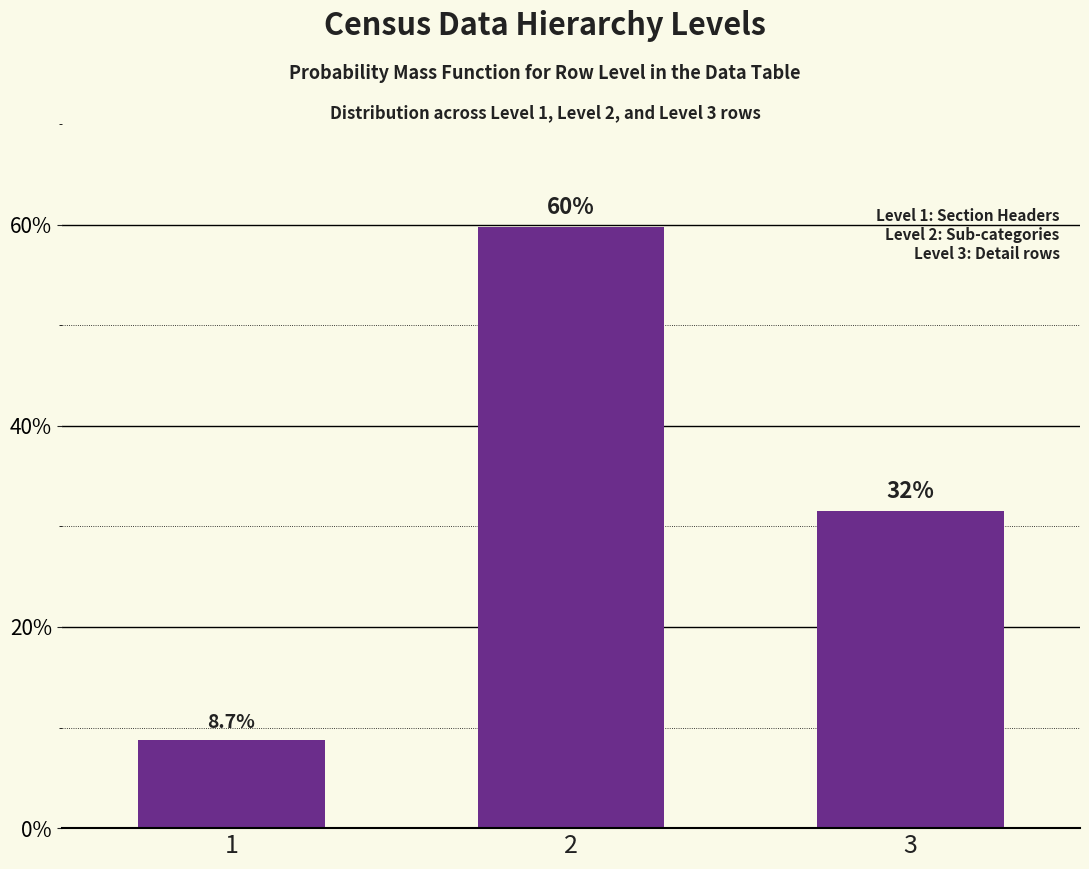

Reading left to right, extract all data points from this chart.

1=8.7	2=59.7	3=31.5